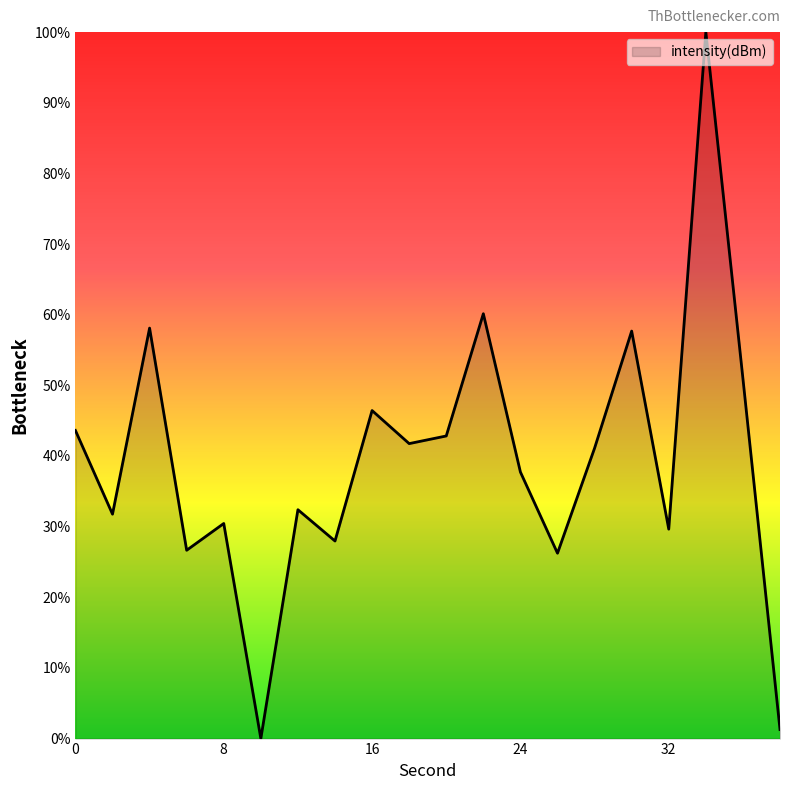

What is the difference between the maximum and minimum values?

100.0